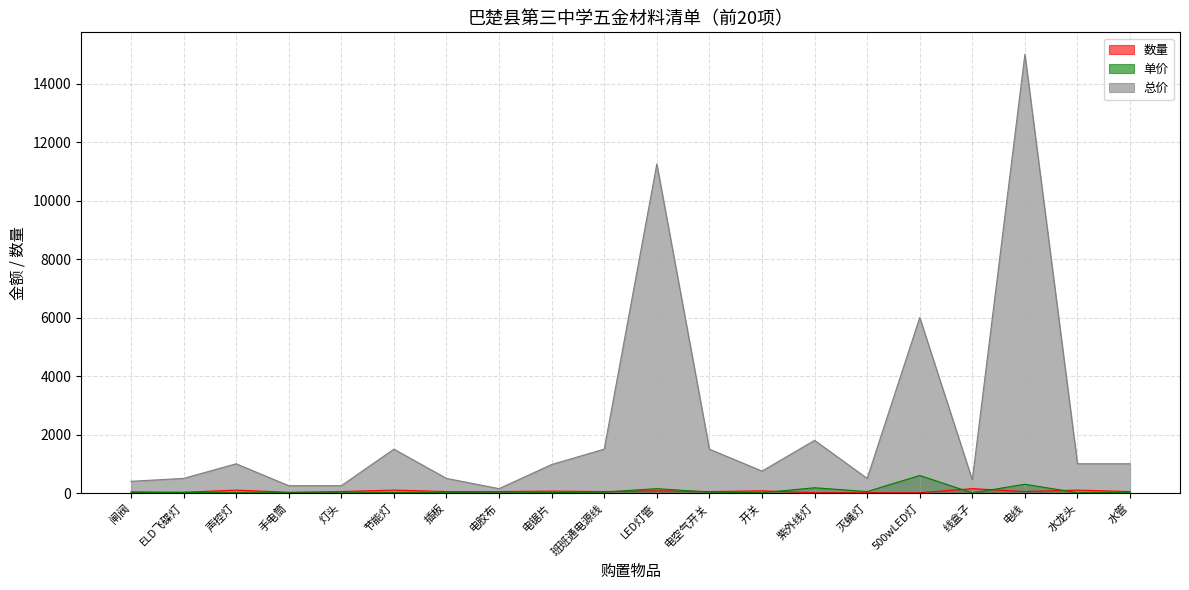

True or false: 单价 has a value of 13 at 水管.

False